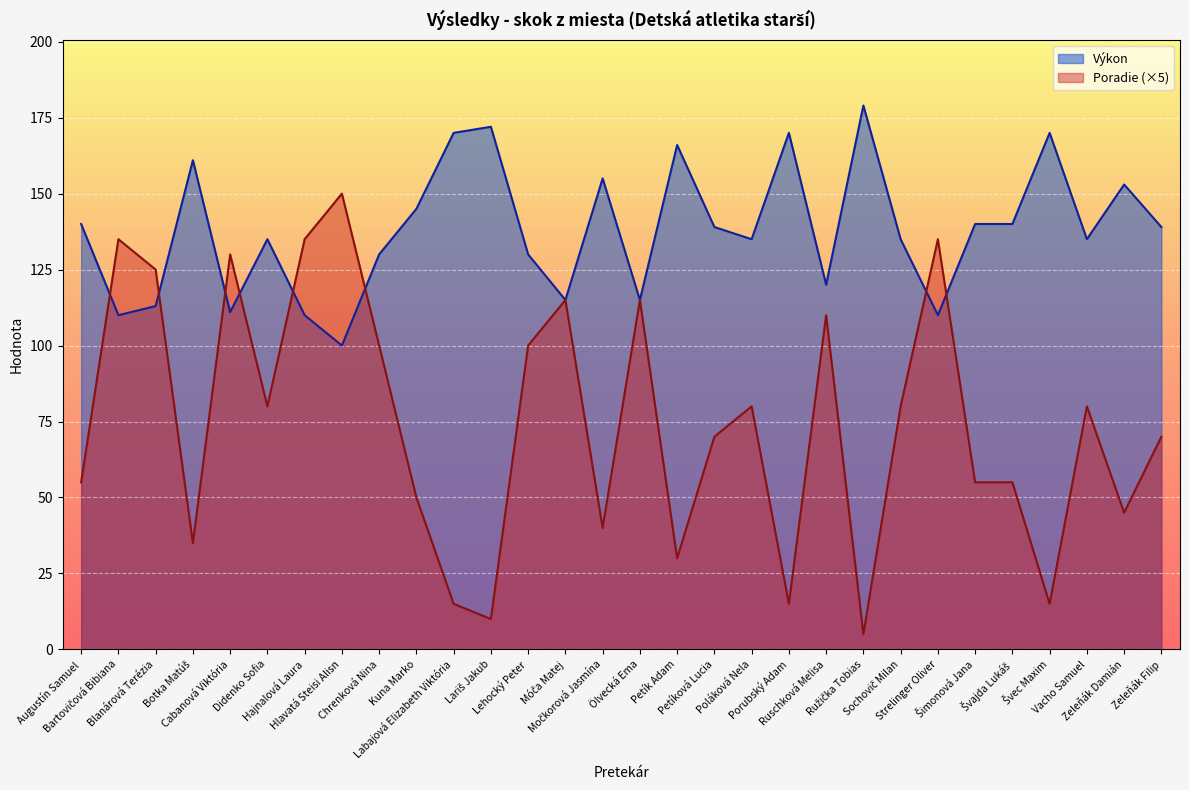

Rank the series by their maximum value, from highest to lowest.

Výkon, Poradie (×5)